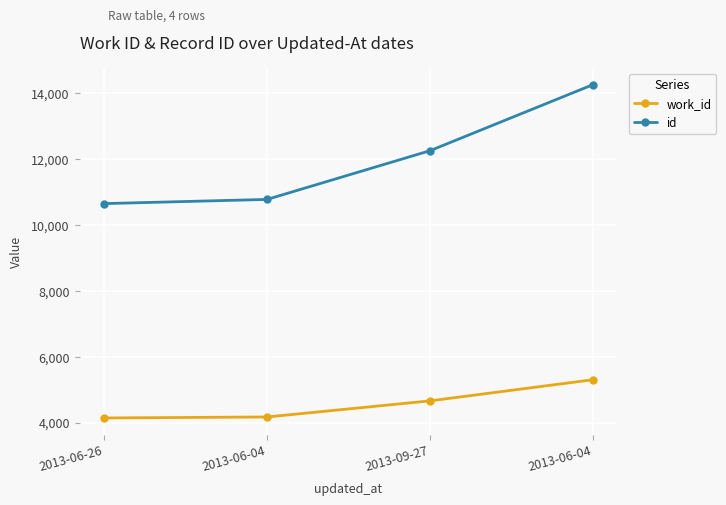

Where does the work_id series first go above 4660?

2013-06-04